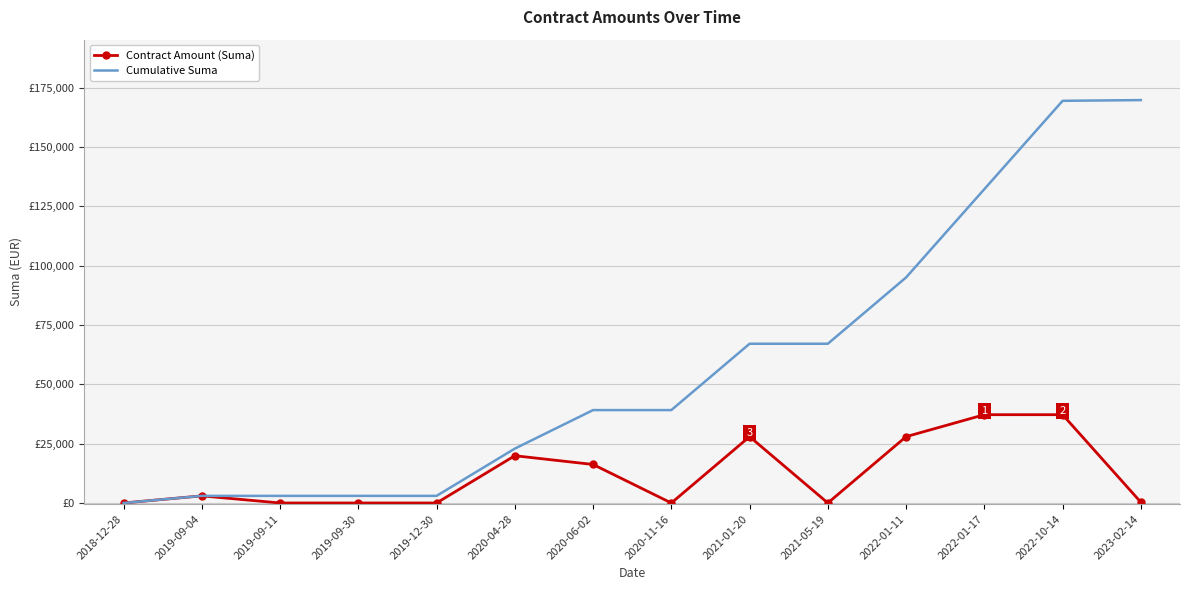

What is the lowest value of the Cumulative Suma series?

1.0